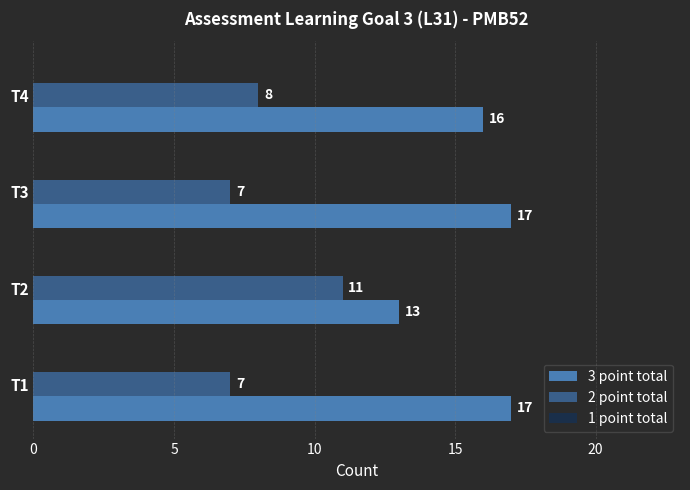

What is the spread (max minus min) of values at T4?

8